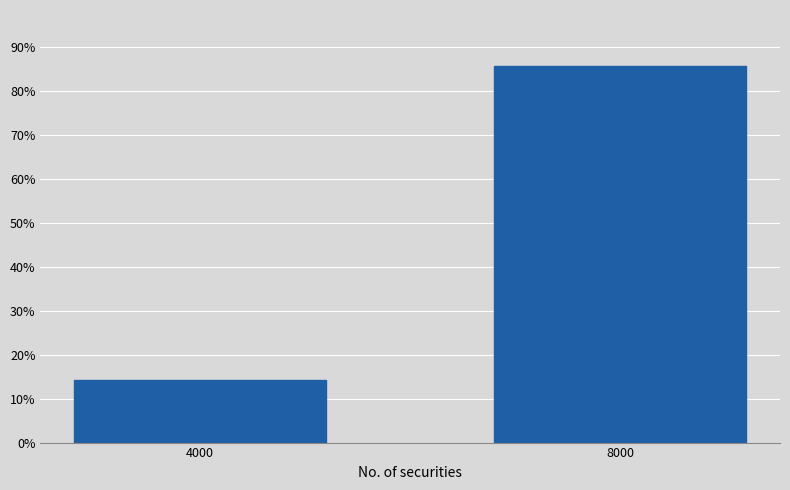

Reading right to left, extract all data points from this chart.

85.6	14.4